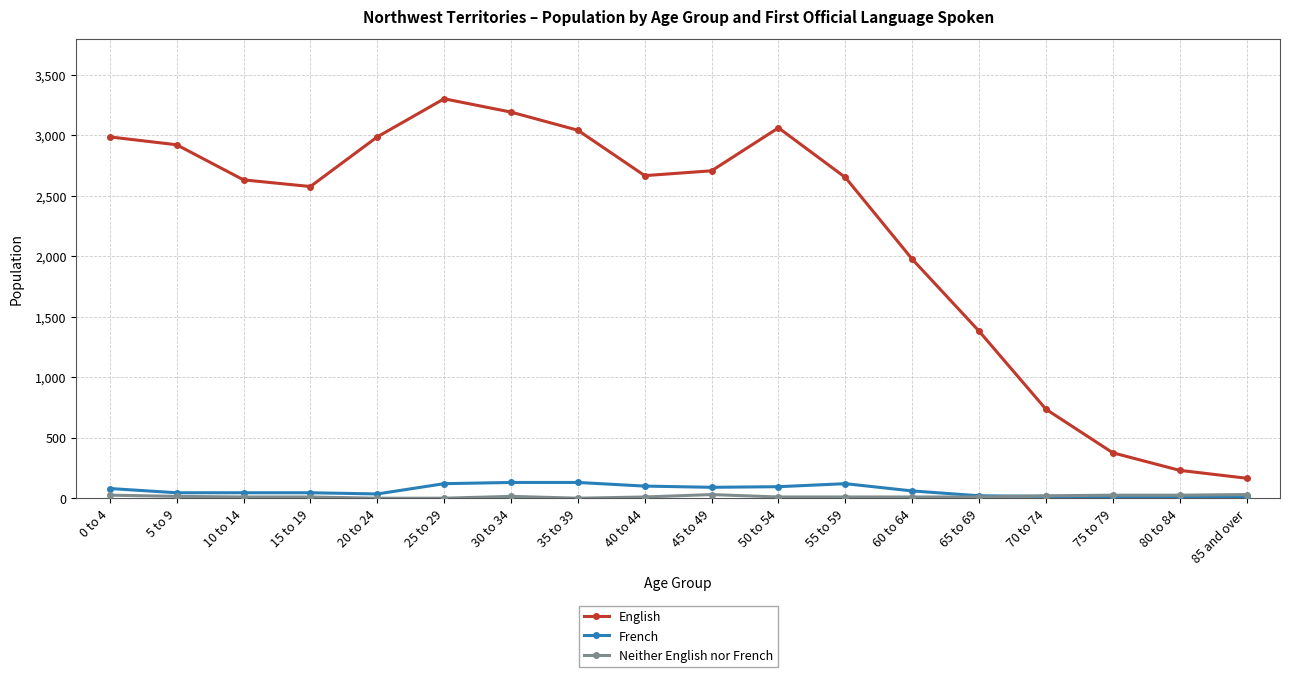

True or false: French and English intersect in this chart.

False